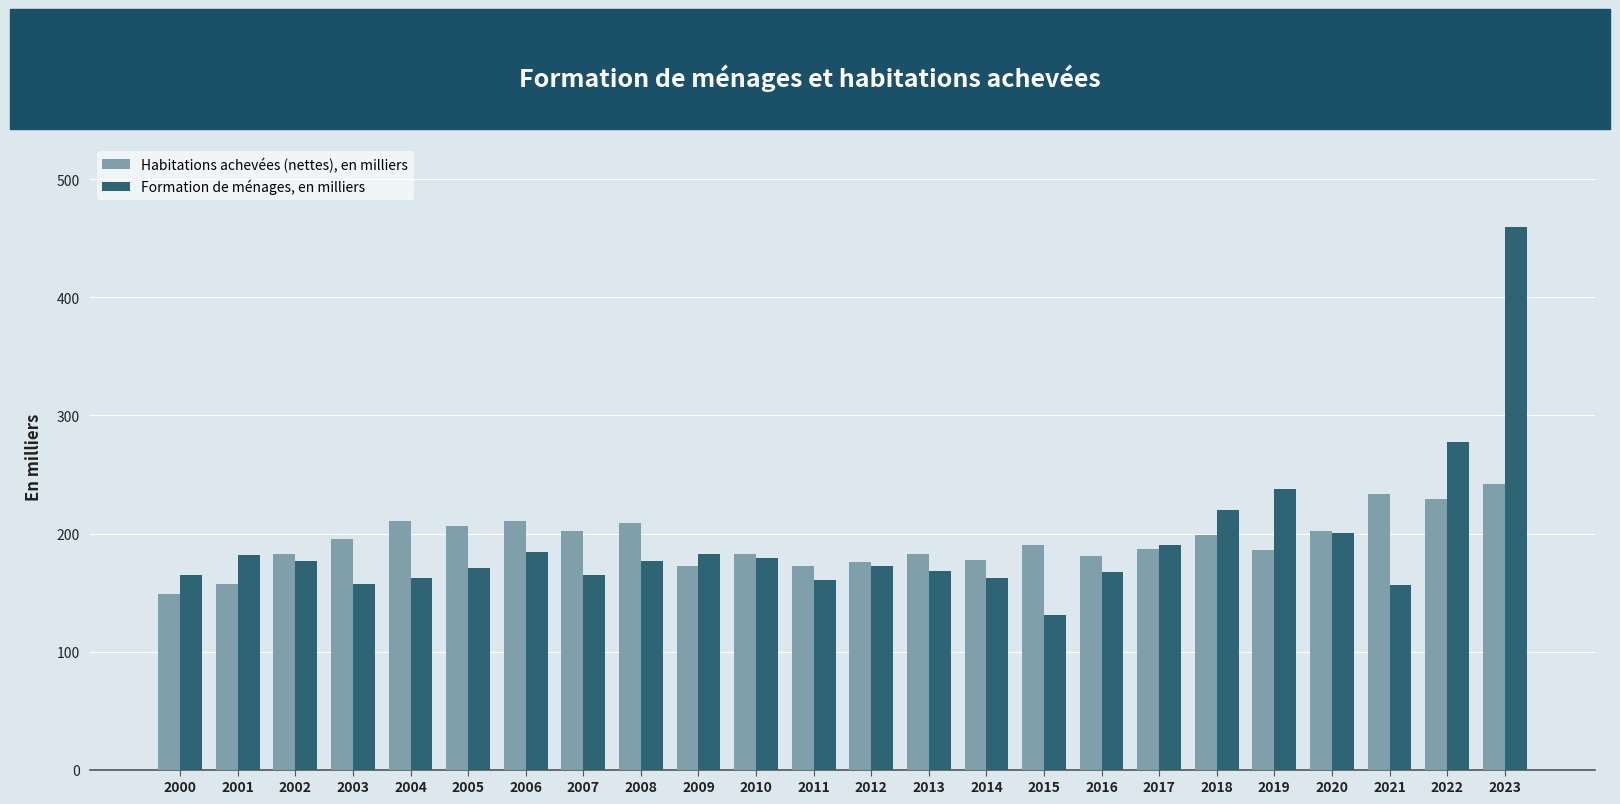

Which category has the lowest value across all series?

2015